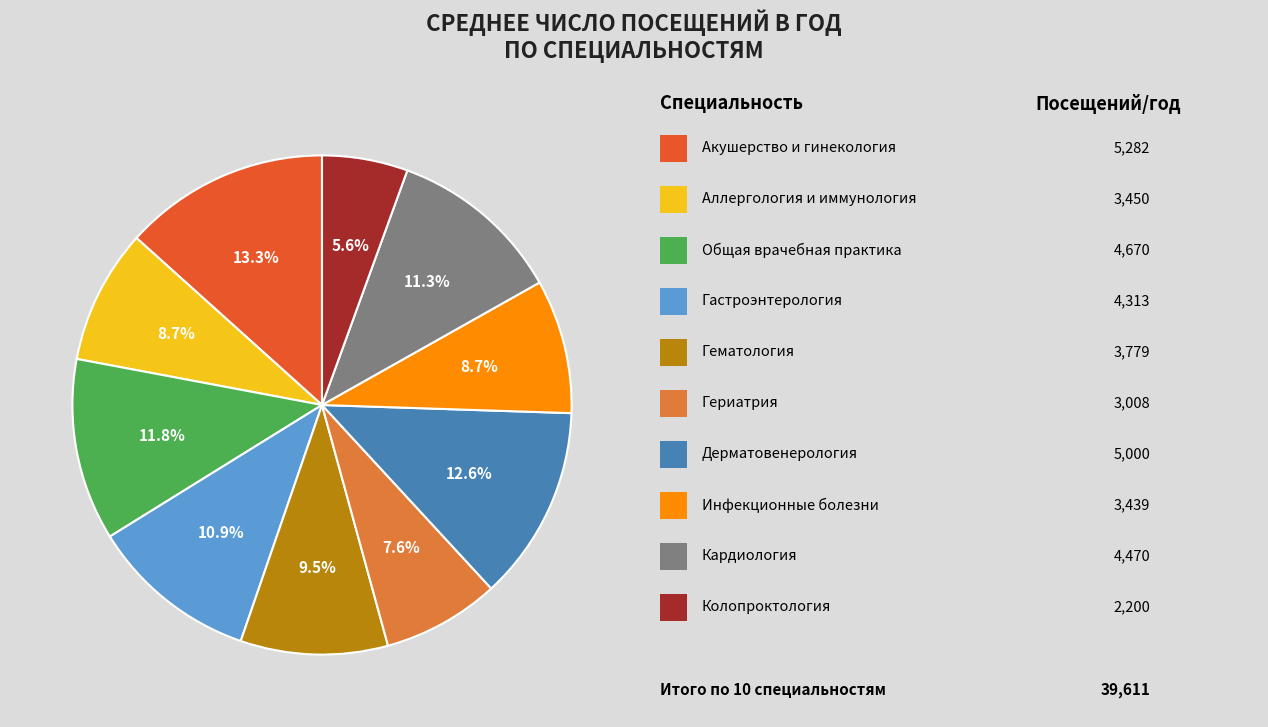

Is there any slice that represents more than half of the pie?

No